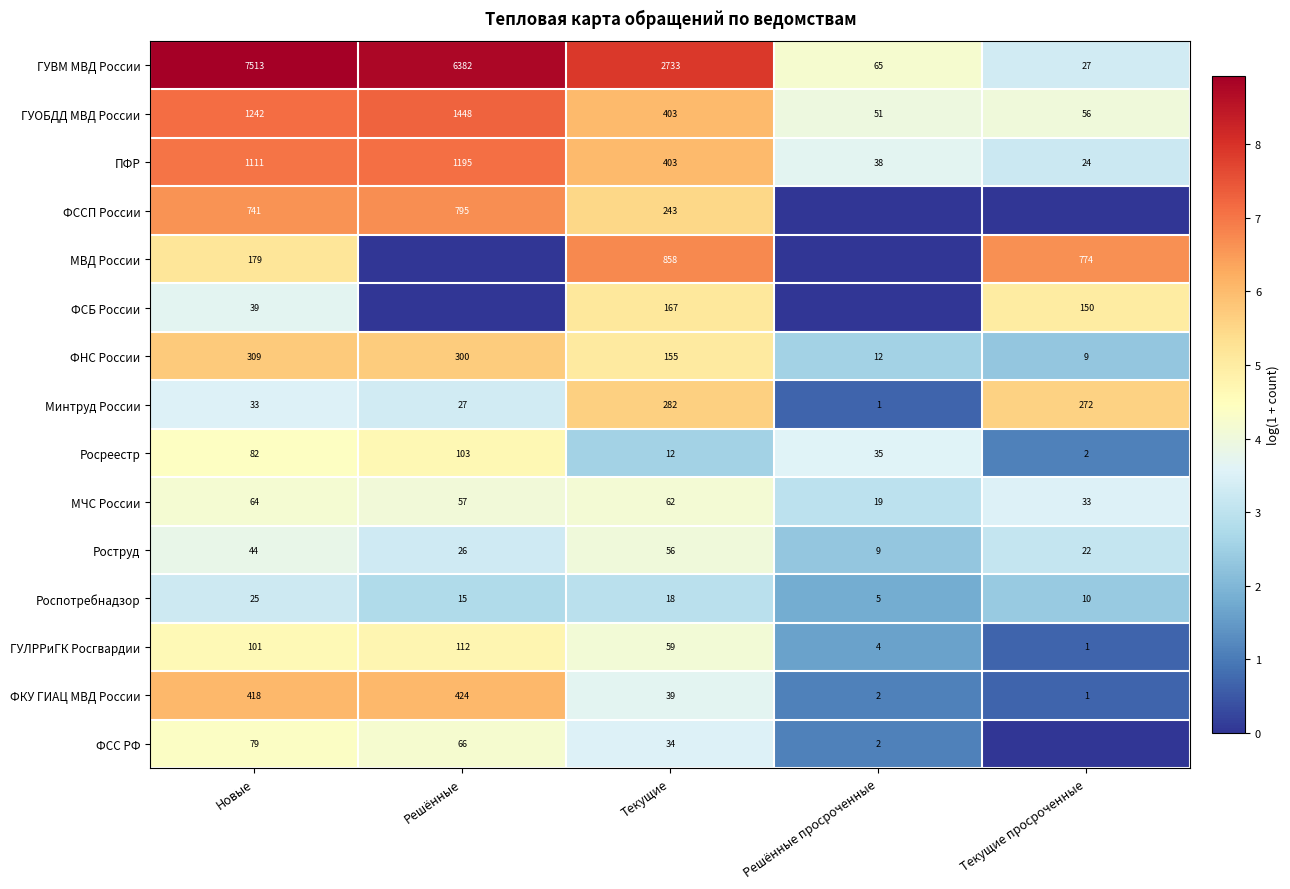

Read the ГУОБДД МВД России value at Решённые, to the nearest 100.

1400